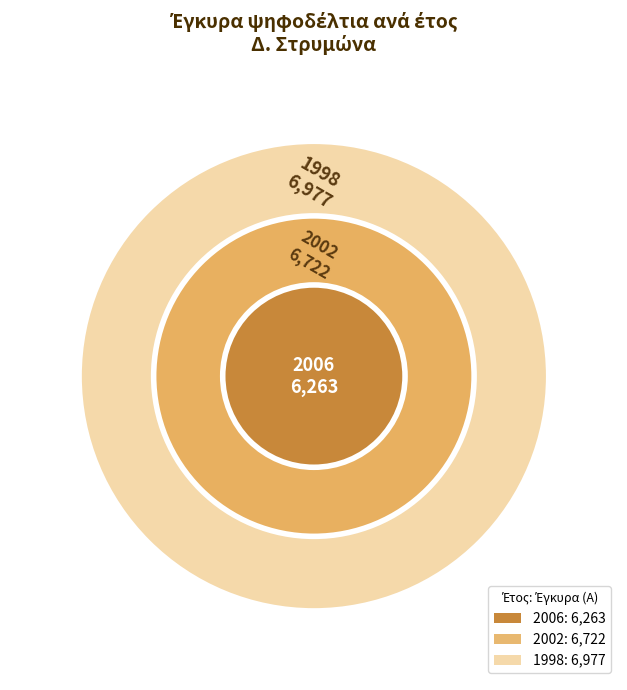

What percentage is the 1998 slice, to the nearest percent?

35%